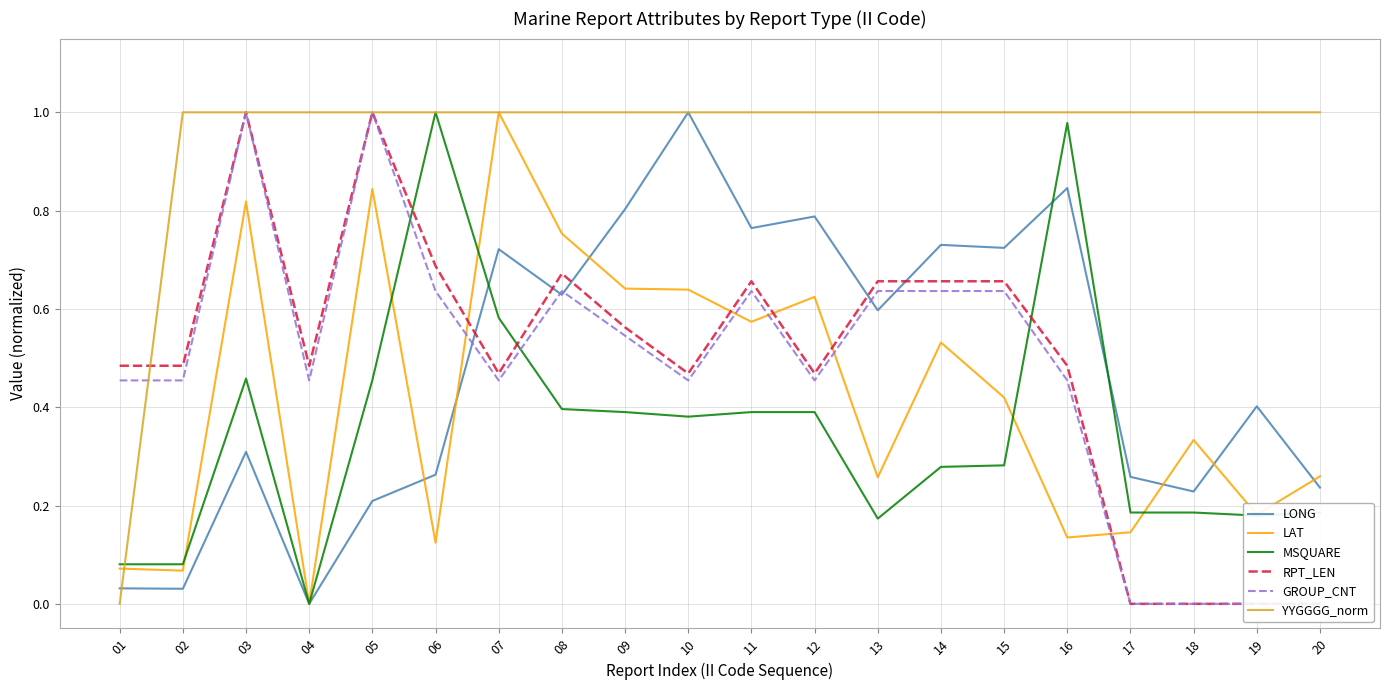

In MSQUARE, how many points are higher than both neighbors (excluding endpoints)?

3